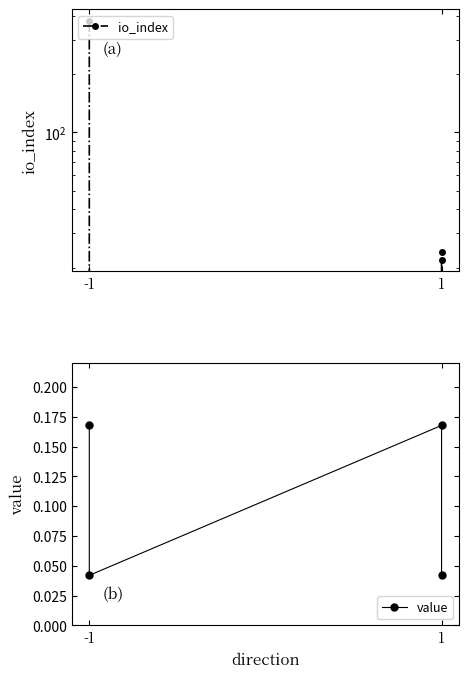

Which series changed the most between -1 and 1?

io_index